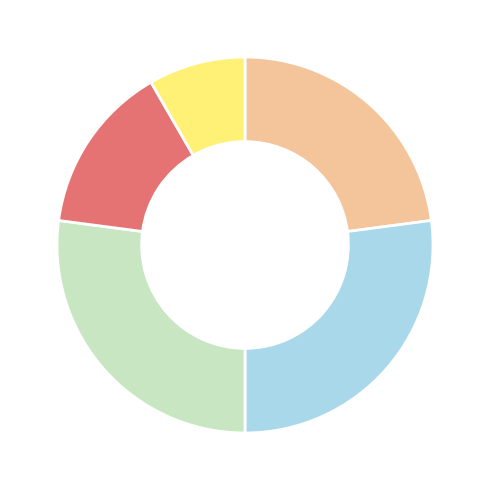

Does any single category account for the majority?

No